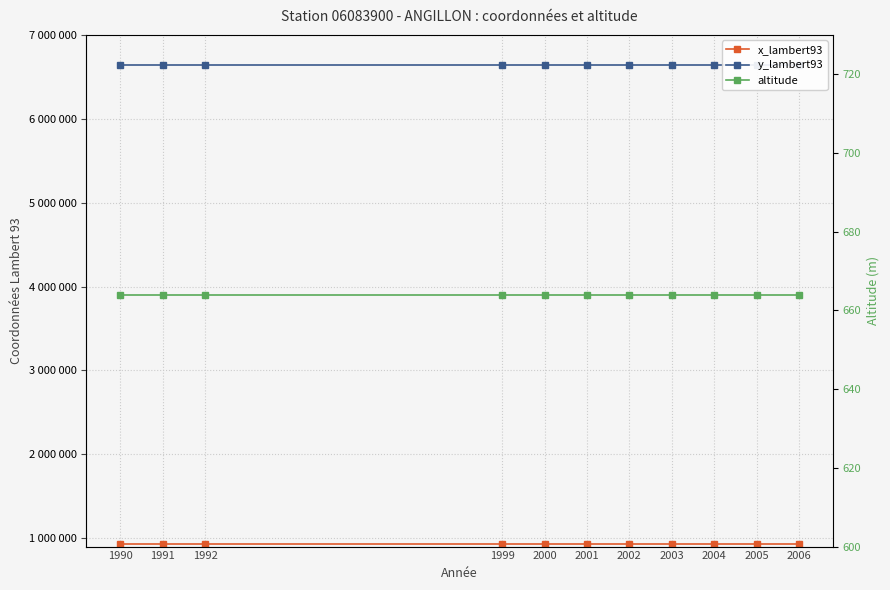

What value does the altitude series have at 2000?

664